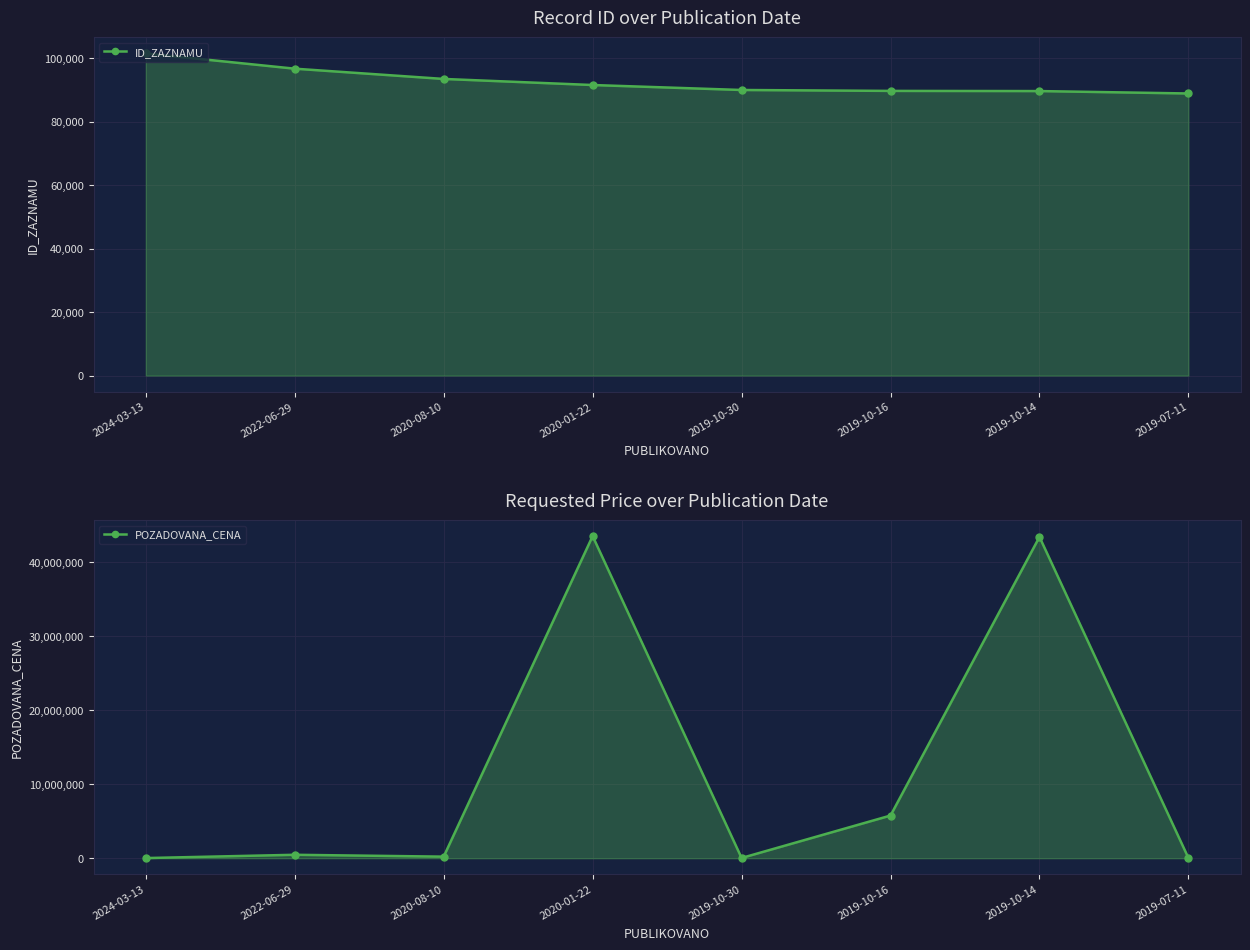

How many lines are shown in the chart?

2